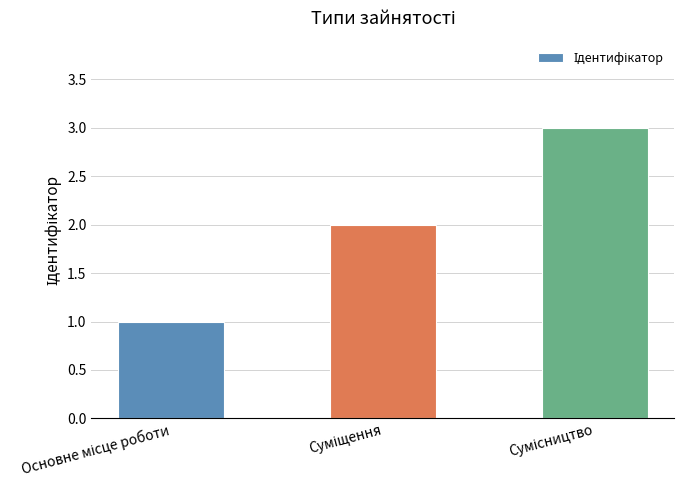

What is the greatest value displayed?

3